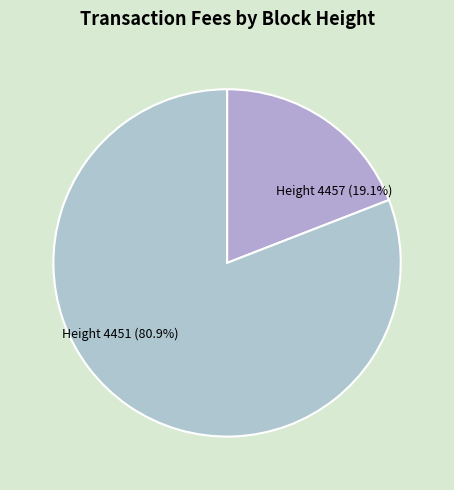

Approximately how many times larger is the value at Height 4451 (80.9%) compared to Height 4457 (19.1%)?

4.2